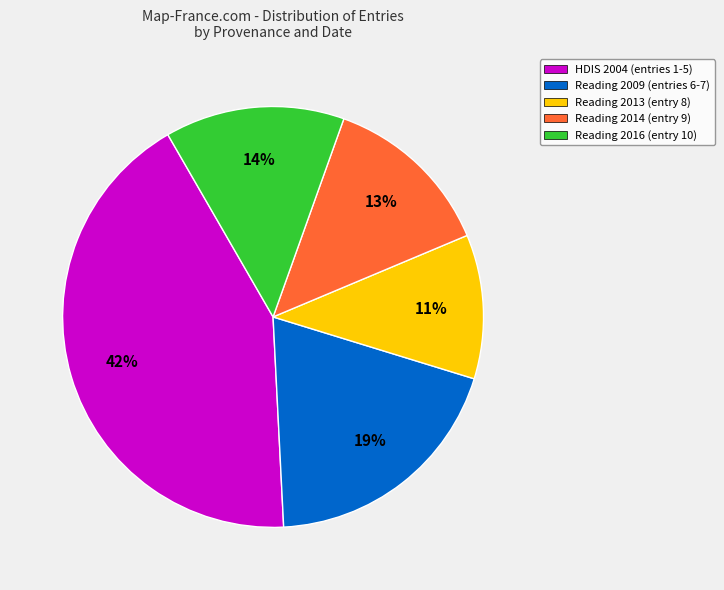

Is there a majority slice in this chart?

No